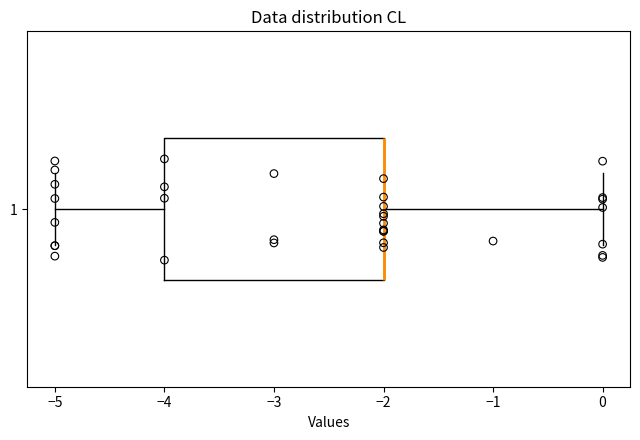

Where is the right edge of the box at y = 1 on the x-axis? The values are not printed on the chart, so give them approximately, as read against the axis.

-2